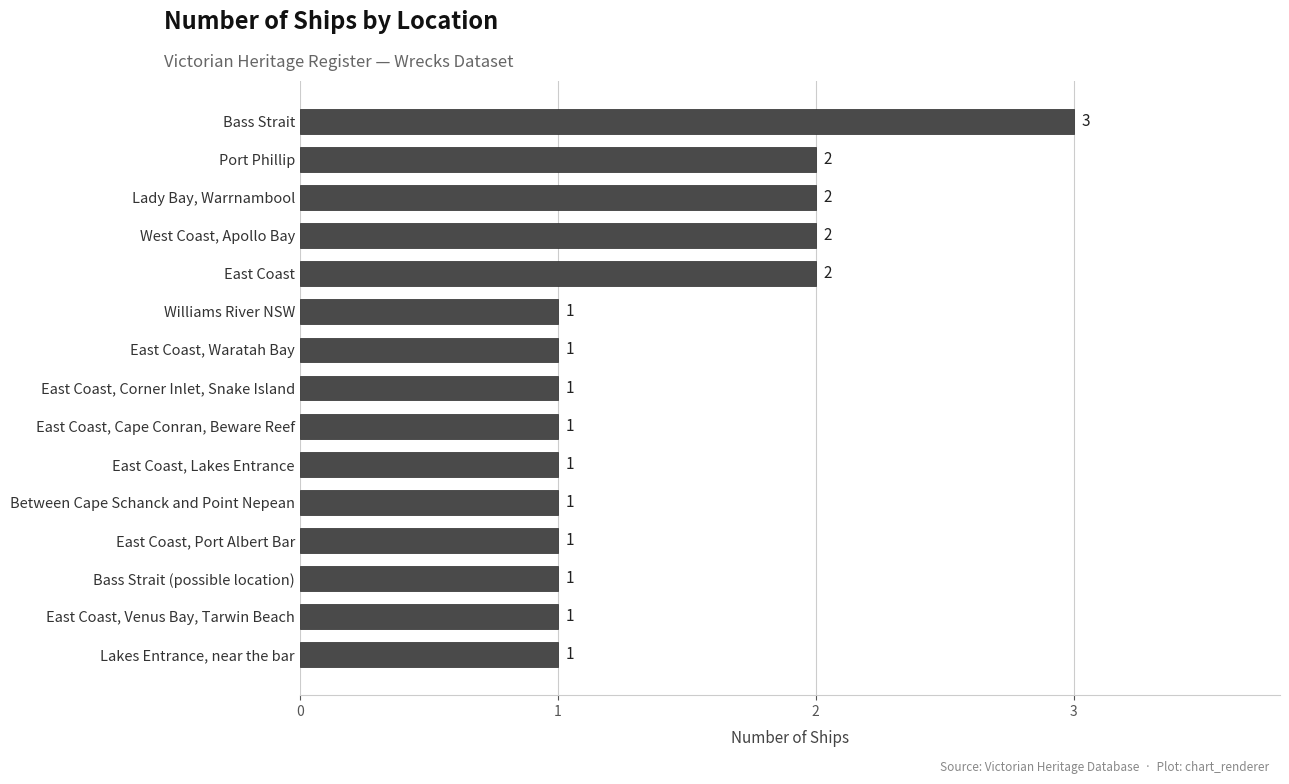

What is the greatest value displayed?

3